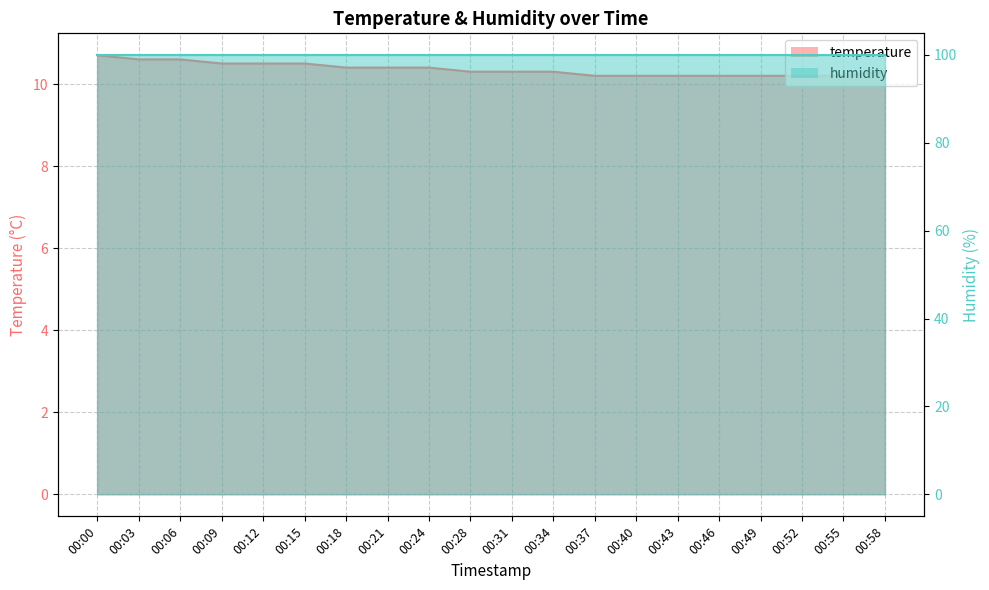

True or false: the data shows 4.9 at 00:40.

False